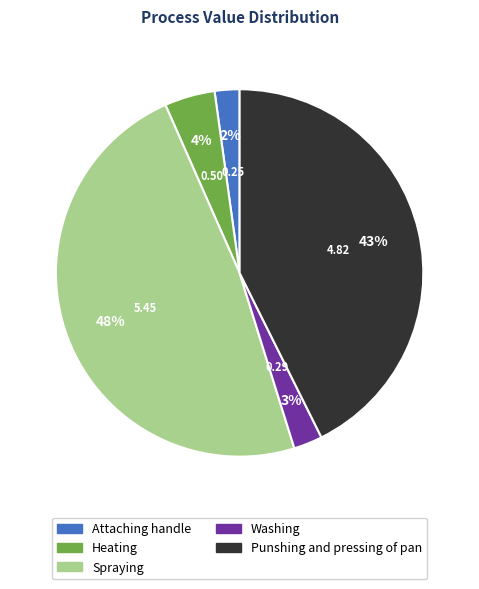

Which category has the biggest portion of the pie?

Spraying